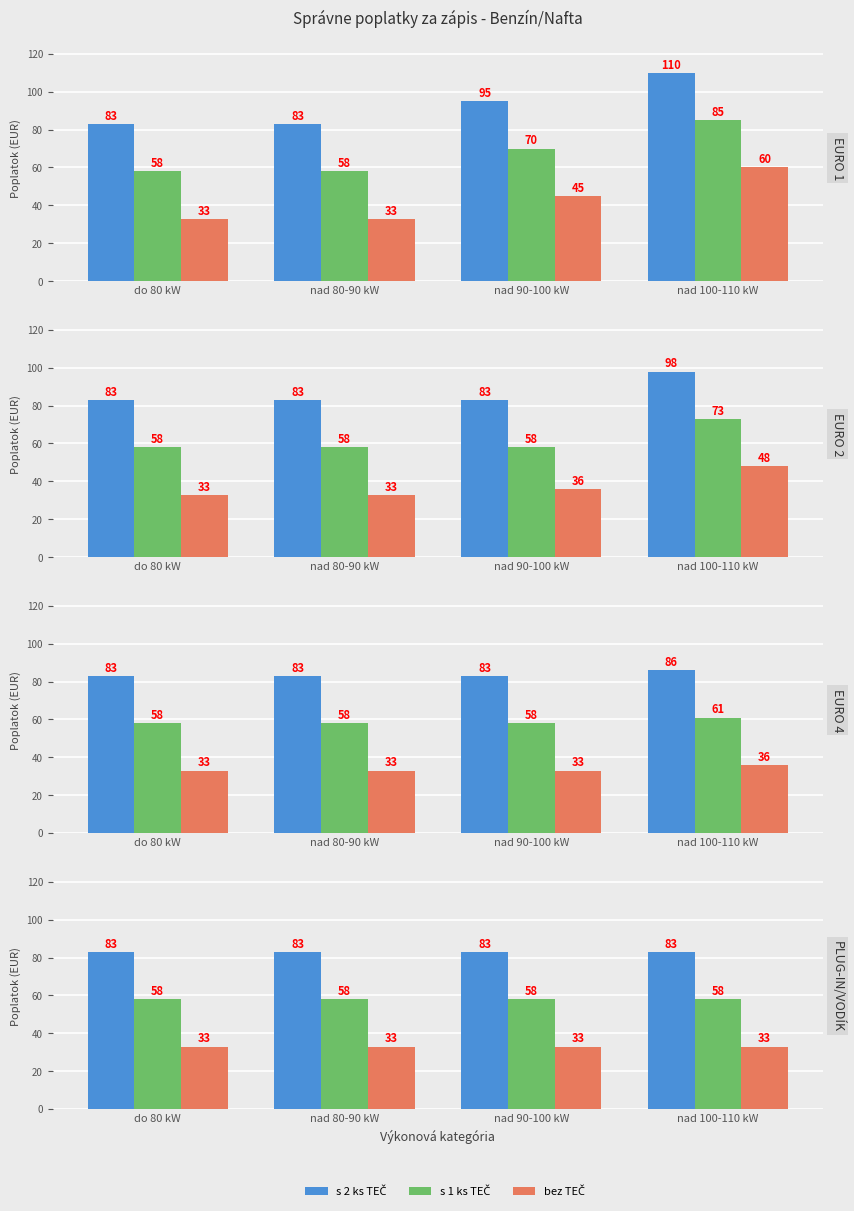

Is the value of s 1 ks TEČ at nad 100-110 kW greater than the value of bez TEČ at do 80 kW?

Yes